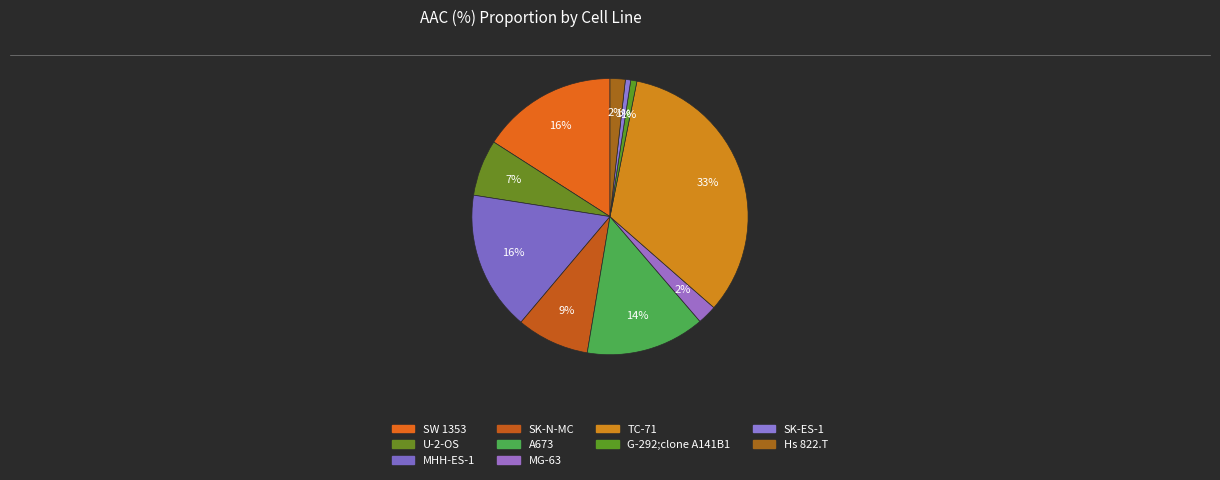

Which slice is the largest?

TC-71